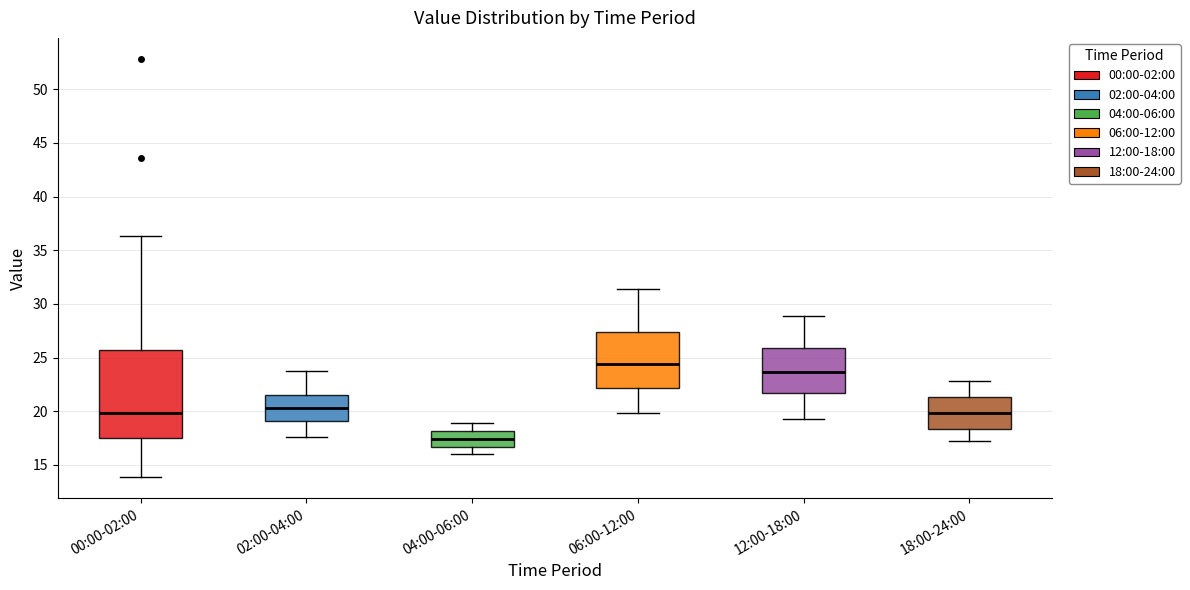

Reading left to right, read every box against the y-axis: the position of its median line, the range the box covers, and the ends of its whiskers. The values are not printed on the chart, so give them approximately, as read against the axis.

00:00-02:00: median 20.0, box 17.5 to 25.5, whiskers 14.0 to 36.5
02:00-04:00: median 20.5, box 19.0 to 21.5, whiskers 17.5 to 23.5
04:00-06:00: median 17.5, box 16.5 to 18.0, whiskers 16.0 to 19.0
06:00-12:00: median 24.5, box 22.0 to 27.5, whiskers 20.0 to 31.5
12:00-18:00: median 23.5, box 21.5 to 26.0, whiskers 19.5 to 29.0
18:00-24:00: median 20.0, box 18.5 to 21.5, whiskers 17.0 to 23.0